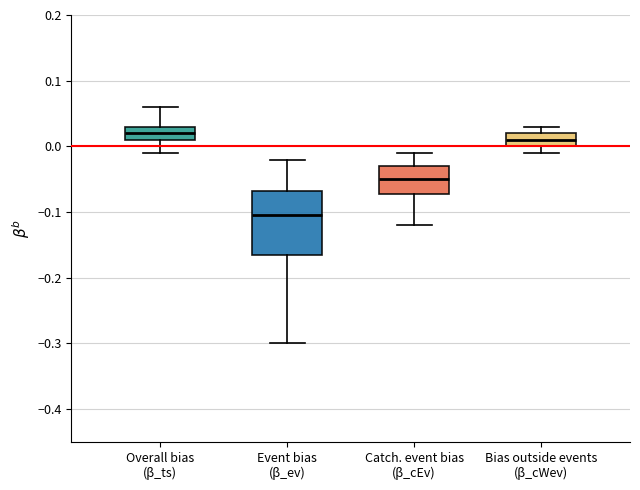

Where does the median line of the box for Event bias (β_ev) sit on the y-axis? The values are not printed on the chart, so give them approximately, as read against the axis.

-0.10